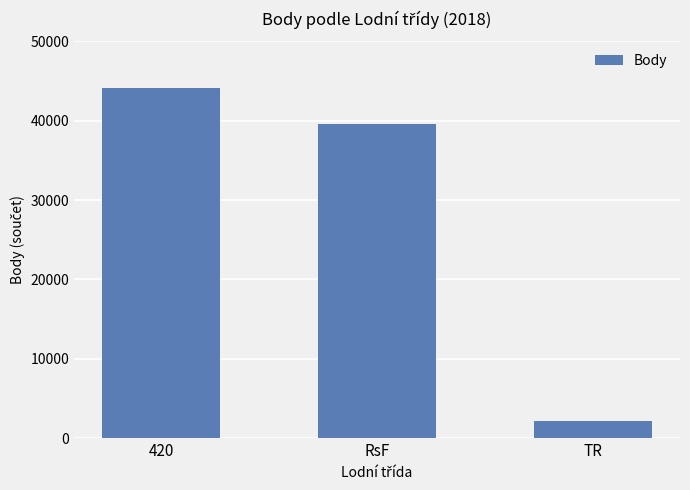

Approximately how many times larger is the value at RsF compared to 420?

0.9